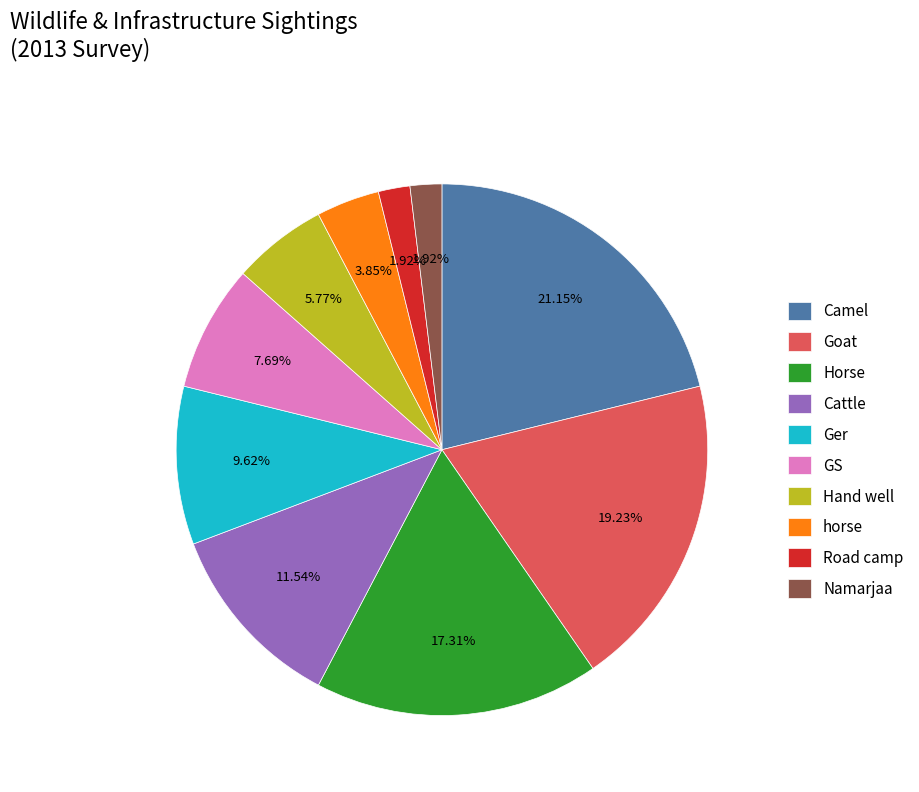

Does Cattle represent more than half of the total?

No